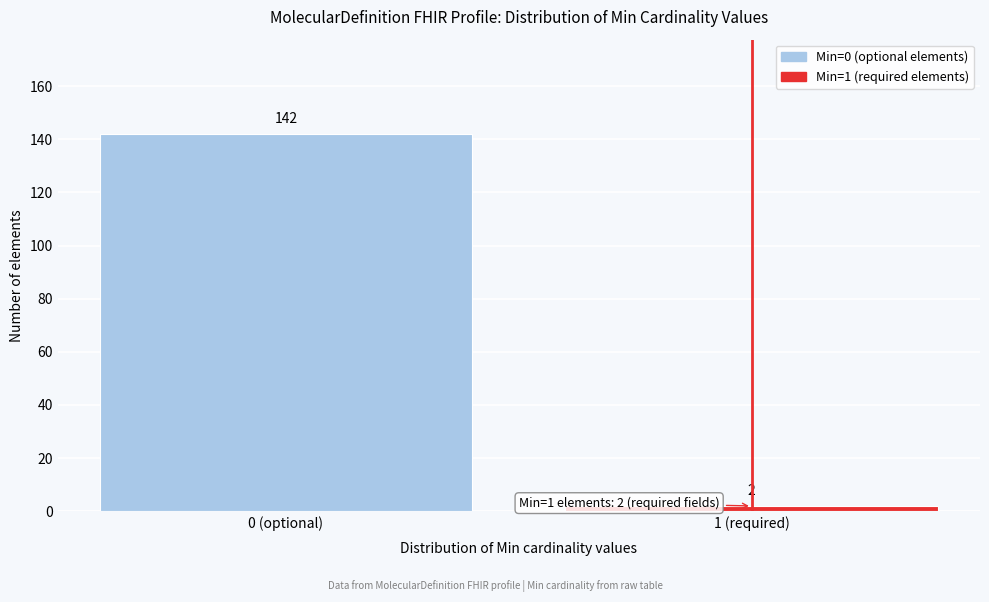

Reading right to left, what are all the values shown in this chart?

2	142